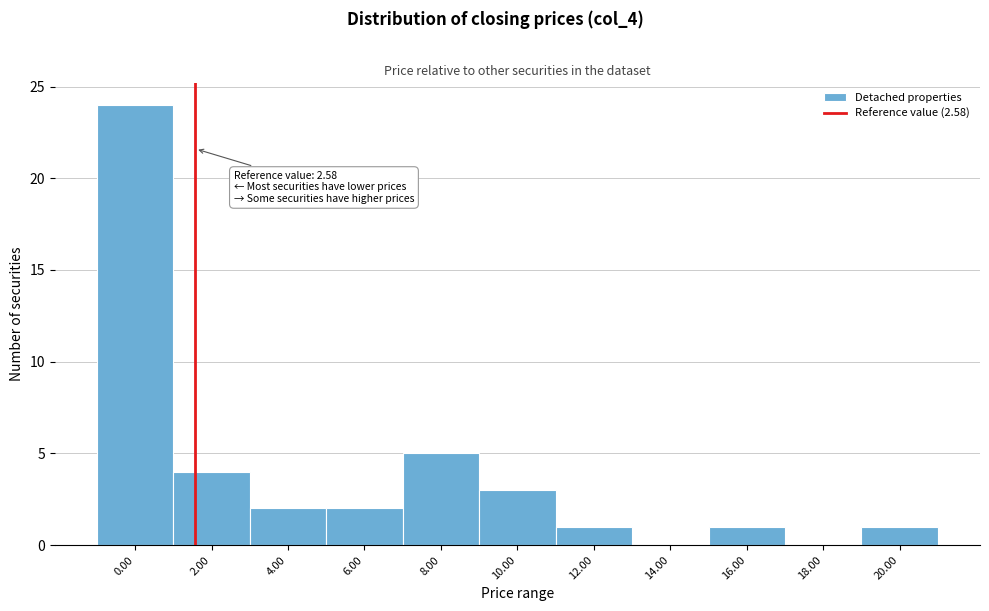

Reading left to right, extract all data points from this chart.

0.00=24	2.00=4	4.00=2	6.00=2	8.00=5	10.00=3	12.00=1	14.00=0	16.00=1	18.00=0	20.00=1